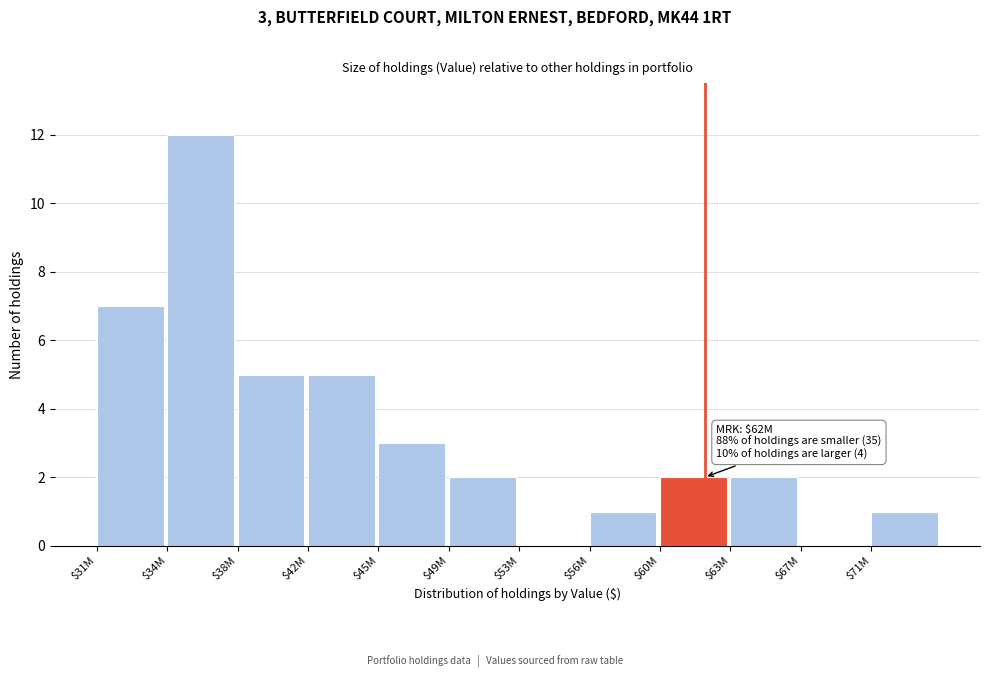

Which category has the highest value across all series?

$34M